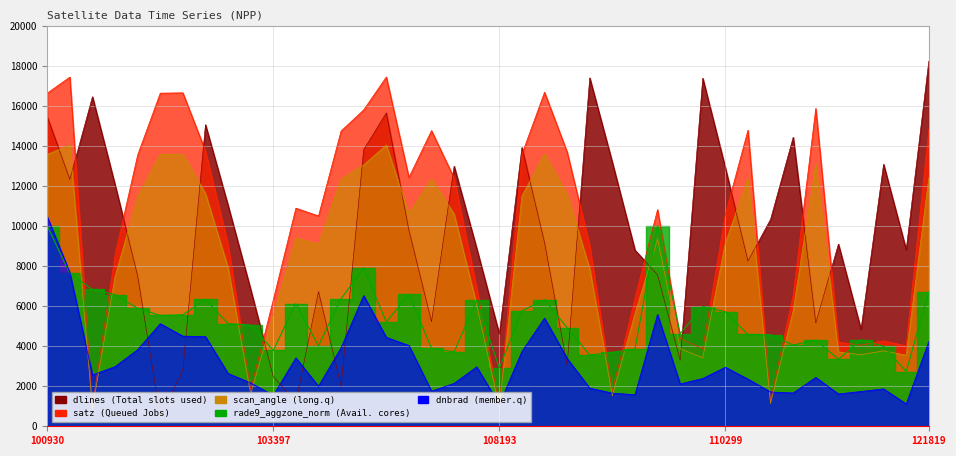

Reading left to right, what are all the values shown in this chart?

dnbrad: 100930=10482.5	102421=7676.1	102671=2565.3	102792=2982.4	102912=3831.2	102920=5130.9	103032=4506.3	103040=4484.0	103160=2637.8	103279=2168.3	103397=1550.6	103761=3421.2	104112=2003.5	104229=3930.0	104236=6535.0	104346=4444.3	104355=4038.2	107659=1755.9	107843=2146.7	108015=2968.9	108193=1090.7	108542=3743.3	108715=5407.2	108729=3391.0	108899=1907.8	109072=1657.5	109244=1577.6	109780=5586.6	109954=2116.7	110127=2389.4	110299=2950.6	110472=2358.2	114674=1714.6	115265=1665.5	115500=2443.5	115764=1615.4	115893=1738.5	121308=1869.5	121478=1116.0	121819=4239.0
satz: 100930=16653.0	102421=17456.4	102671=1000.3	102792=8566.7	102912=13560.3	102920=16652.9	103032=16669.2	103040=13756.9	103160=9088.8	103279=1832.3	103397=6317.1	103761=10903.4	104112=10514.9	104229=14762.8	104236=15817.1	104346=17460.8	104355=12438.2	107659=14778.4	107843=12406.7	108015=6897.5	108193=1068.0	108542=13597.4	108715=16699.1	108729=13711.9	108899=9025.9	109072=1729.3	109244=6407.7	109780=10829.9	109954=4395.7	110127=3873.6	110299=10596.0	110472=14801.8	114674=1286.4	115265=6579.1	115500=15888.0	115764=4207.7	115893=4056.1	121308=4270.2	121478=4024.9	121819=14846.8
scan_angle: 100930=13593.0	102421=14055.6	102671=885.6	102792=7477.0	102912=11484.9	102920=13594.1	103032=13601.9	103040=11631.6	103160=7916.5	103279=1621.7	103397=5552.7	103761=9413.4	104112=9096.8	104229=12354.5	104236=13069.3	104346=14058.5	104355=10632.2	107659=12365.6	107843=10607.7	108015=6053.6	108193=945.6	108542=11512.6	108715=13620.1	108729=11598.6	108899=7863.9	109072=1530.6	109244=5630.9	109780=9353.5	109954=3879.1	110127=3421.0	110299=9162.6	110472=12381.0	114674=1138.7	115265=5778.3	115500=13111.1	115764=3713.9	115893=3580.8	121308=3768.7	121478=3553.5	121819=12411.1
rade9_aggzone_norm: 100930=10017.6	102421=7641.6	102671=6840.8	102792=6584.0	102912=5896.0	102920=5539.2	103032=5570.4	103040=6339.2	103160=5126.4	103279=5061.6	103397=3791.2	103761=6131.2	104112=4026.4	104229=6372.0	104236=7924.0	104346=5214.4	104355=6592.8	107659=3906.4	107843=3718.4	108015=6303.2	108193=2908.8	108542=5775.2	108715=6324.8	108729=4930.4	108899=3564.0	109072=3700.0	109244=3855.2	109780=10004.8	109954=4630.4	110127=5988.0	110299=5724.8	110472=4588.8	114674=4572.0	115265=4060.8	115500=4312.8	115764=3349.6	115893=4325.6	121308=3999.2	121478=2736.0	121819=6718.4
dlines: 100930=15474.0	102421=12342.0	102671=16476.0	102792=12072.0	102912=7512.0	102920=510.0	103032=2796.0	103040=15078.0	103160=11040.0	103279=6840.0	103397=2484.0	103761=1224.0	104112=6732.0	104229=2010.0	104236=13830.0	104346=15666.0	104355=9798.0	107659=5226.0	107843=13002.0	108015=8886.0	108193=4614.0	108542=13938.0	108715=9186.0	108729=3048.0	108899=17418.0	109072=13188.0	109244=8808.0	109780=7572.0	109954=3300.0	110127=17400.0	110299=12912.0	110472=8262.0	114674=10350.0	115265=14448.0	115500=5166.0	115764=9108.0	115893=4842.0	121308=13098.0	121478=8826.0	121819=18252.0